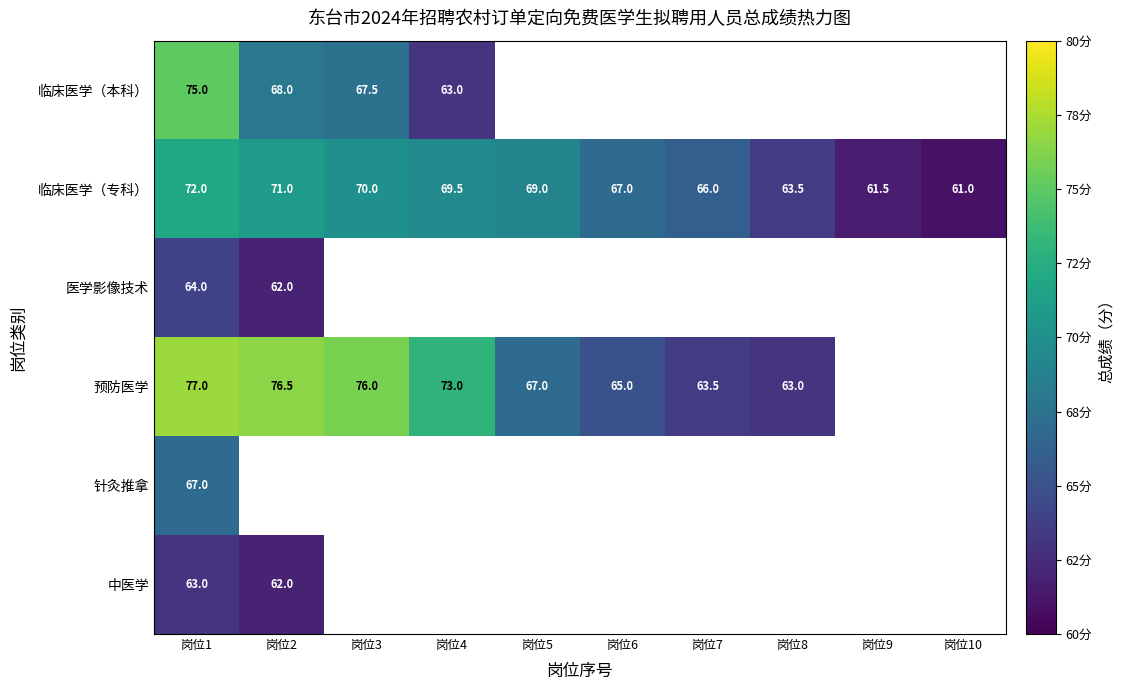

True or false: 临床医学（专科） has a value of 69.5 at 岗位4.

True